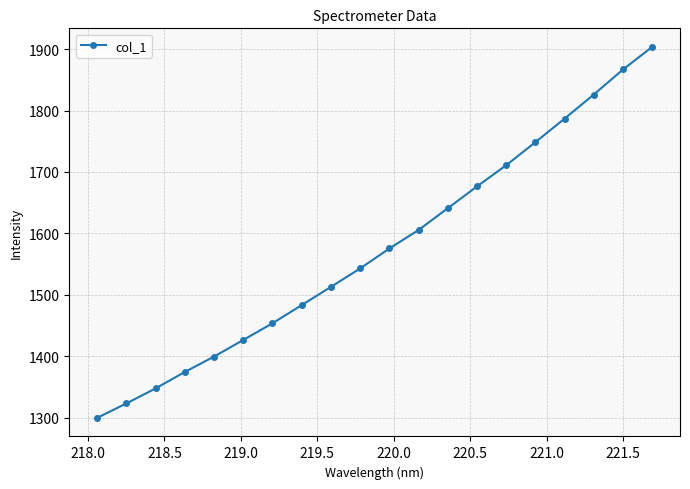

Does the chart have visible grid lines?

Yes